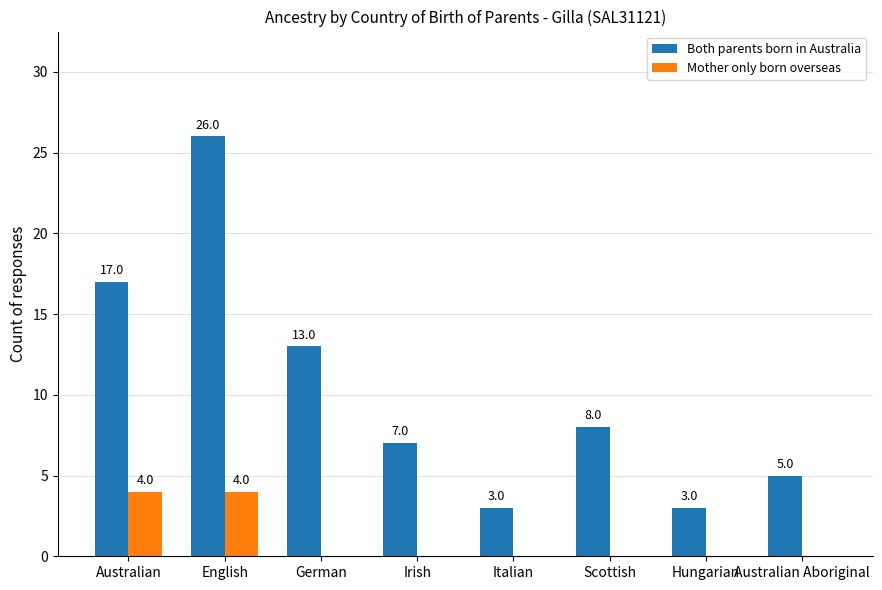

How many categories are shown in the chart?

8